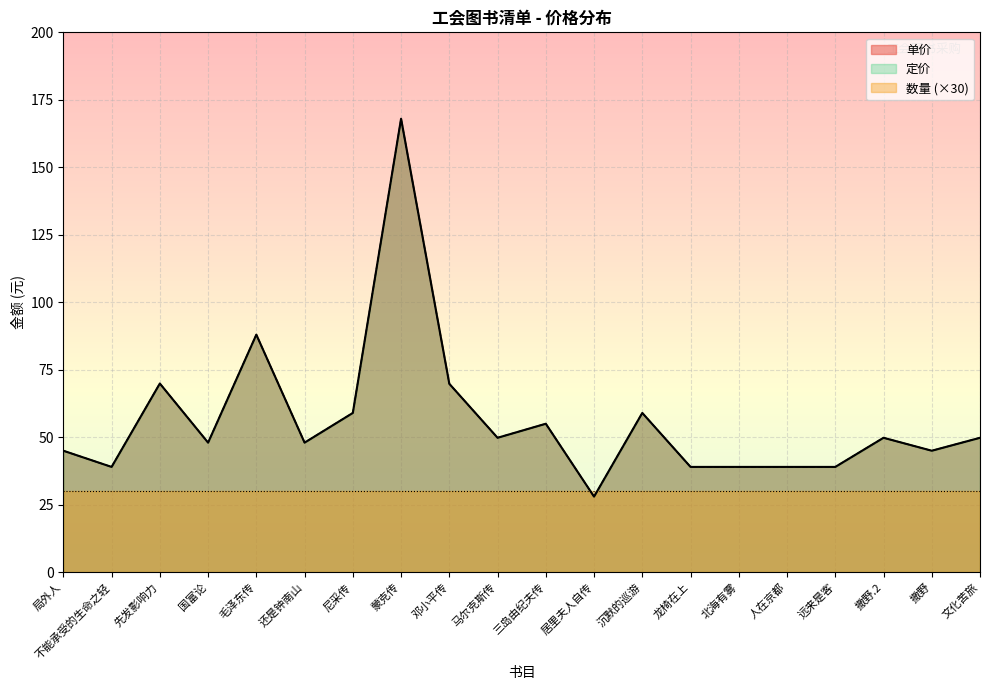

Which series has the widest spread of values?

单价